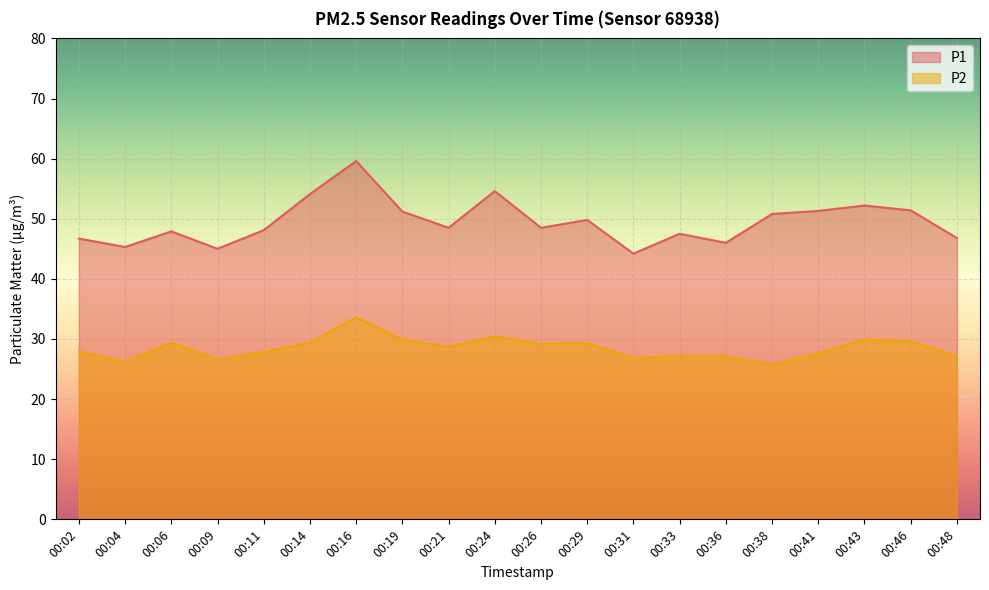

List the series in order of their overall mean, highest first.

P1, P2